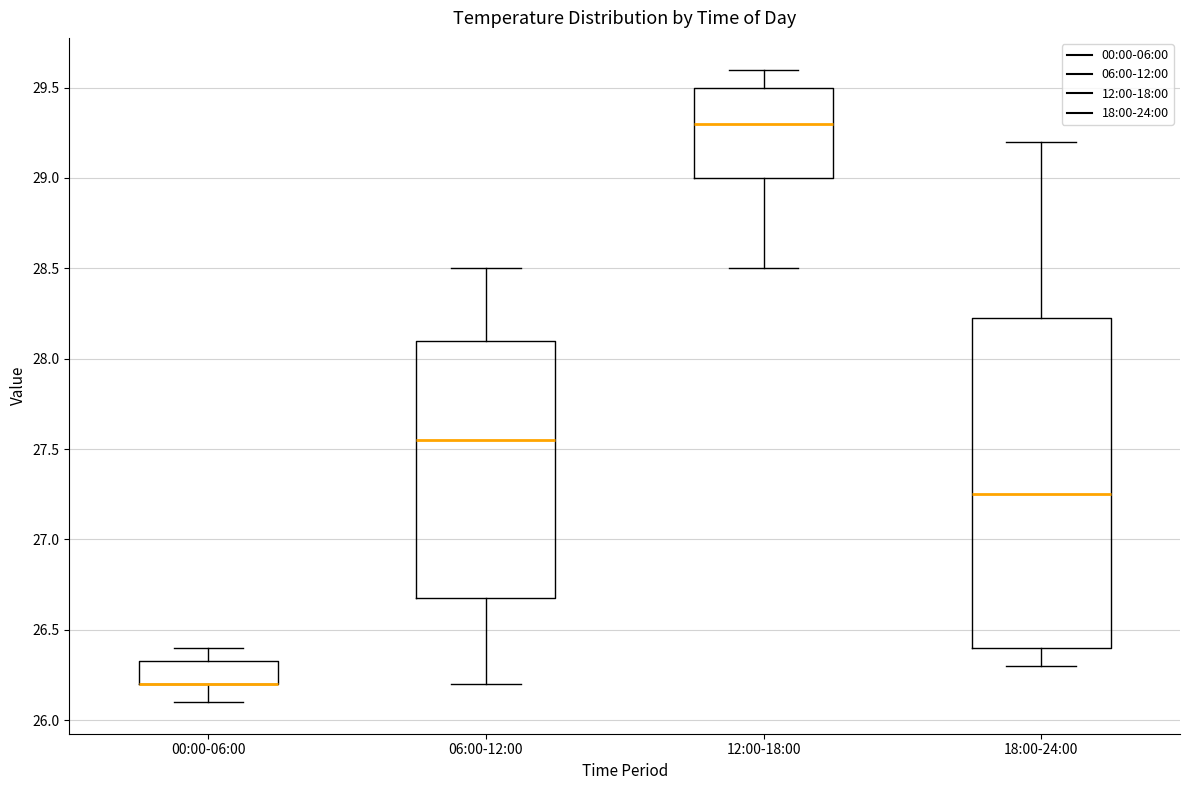

Reading left to right, read every box against the y-axis: the position of its median line, the range the box covers, and the ends of its whiskers. The values are not printed on the chart, so give them approximately, as read against the axis.

00:00-06:00: median 26.20 (drawn on the box's lower edge), box 26.20 to 26.35, whiskers 26.10 to 26.40
06:00-12:00: median 27.55, box 26.70 to 28.10, whiskers 26.20 to 28.50
12:00-18:00: median 29.30, box 29.00 to 29.50, whiskers 28.50 to 29.60
18:00-24:00: median 27.25, box 26.40 to 28.25, whiskers 26.30 to 29.20